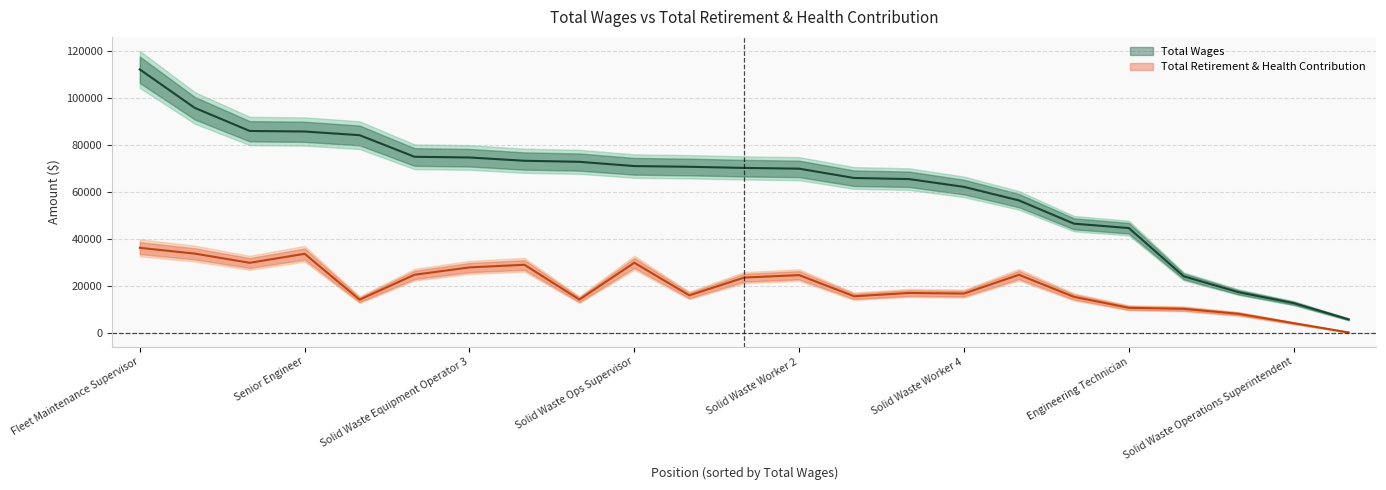

What is the sum of the total_wages values at Solid Waste Ops Supervisor and Solid Waste Equipment Operator 3?

145768